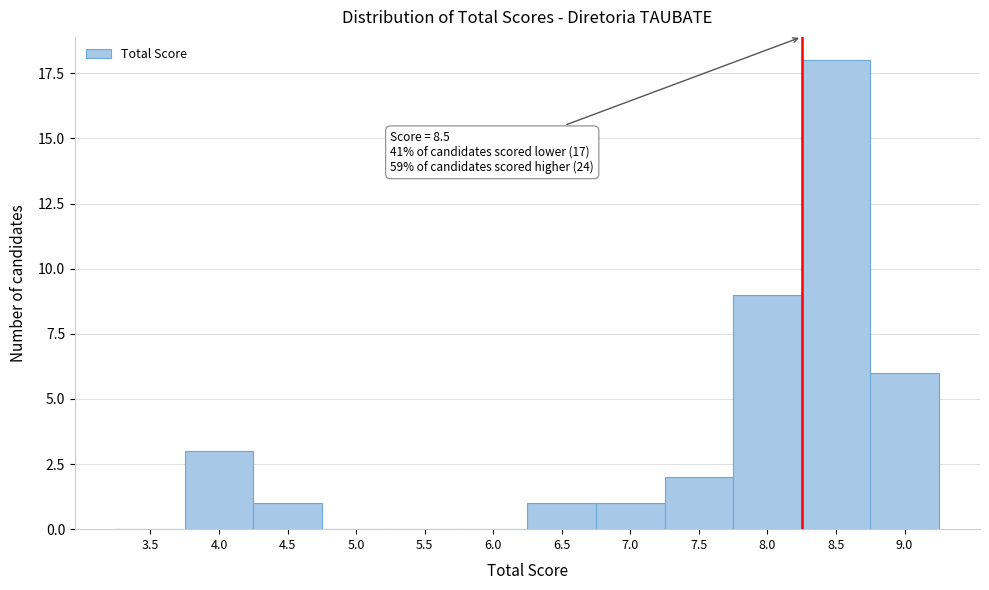

Reading left to right, what are all the values shown in this chart?

3.5=0	4.0=3	4.5=1	5.0=0	5.5=0	6.0=0	6.5=1	7.0=1	7.5=2	8.0=9	8.5=18	9.0=6